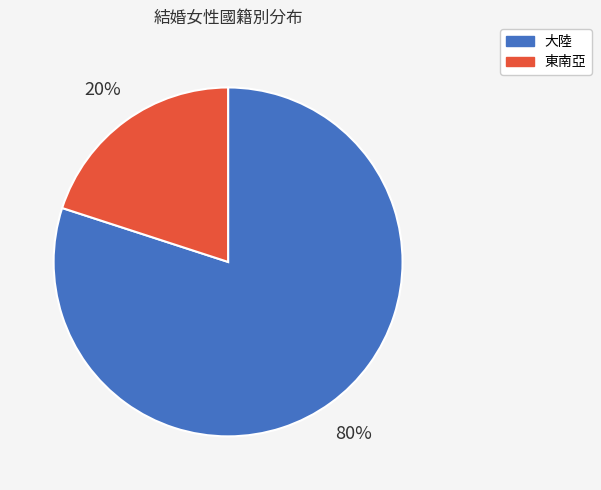

Rank the categories by value from highest to lowest.

大陸, 東南亞